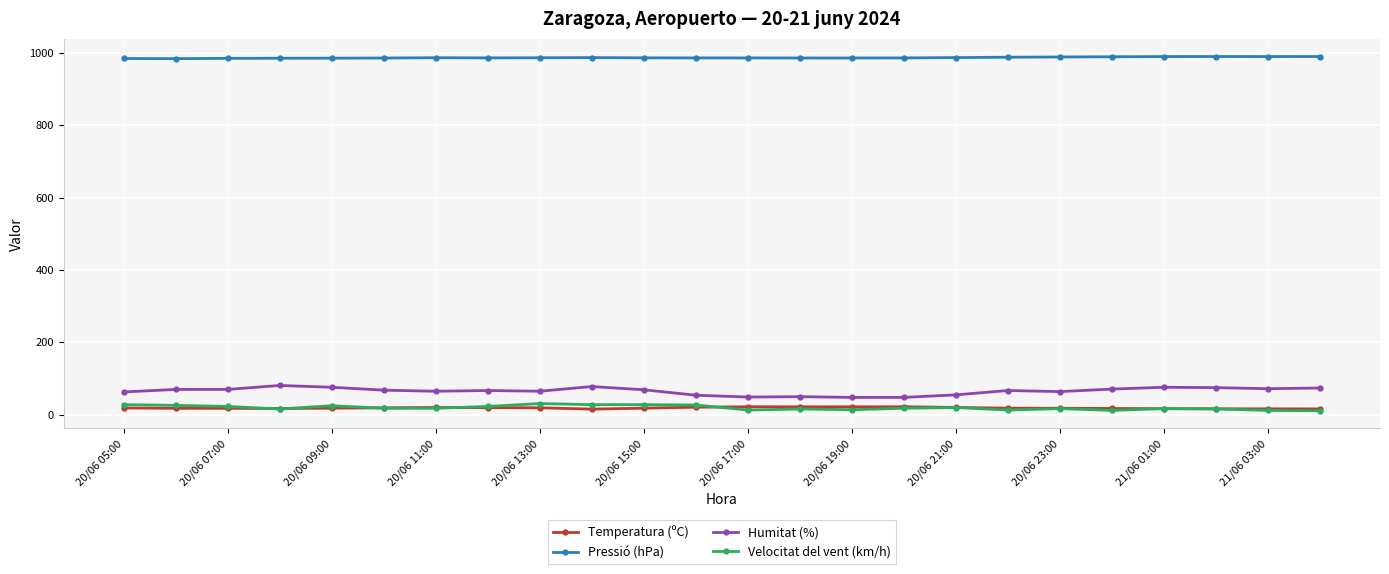

True or false: Humitat (%) and Velocitat del vent (km/h) cross at least once.

False